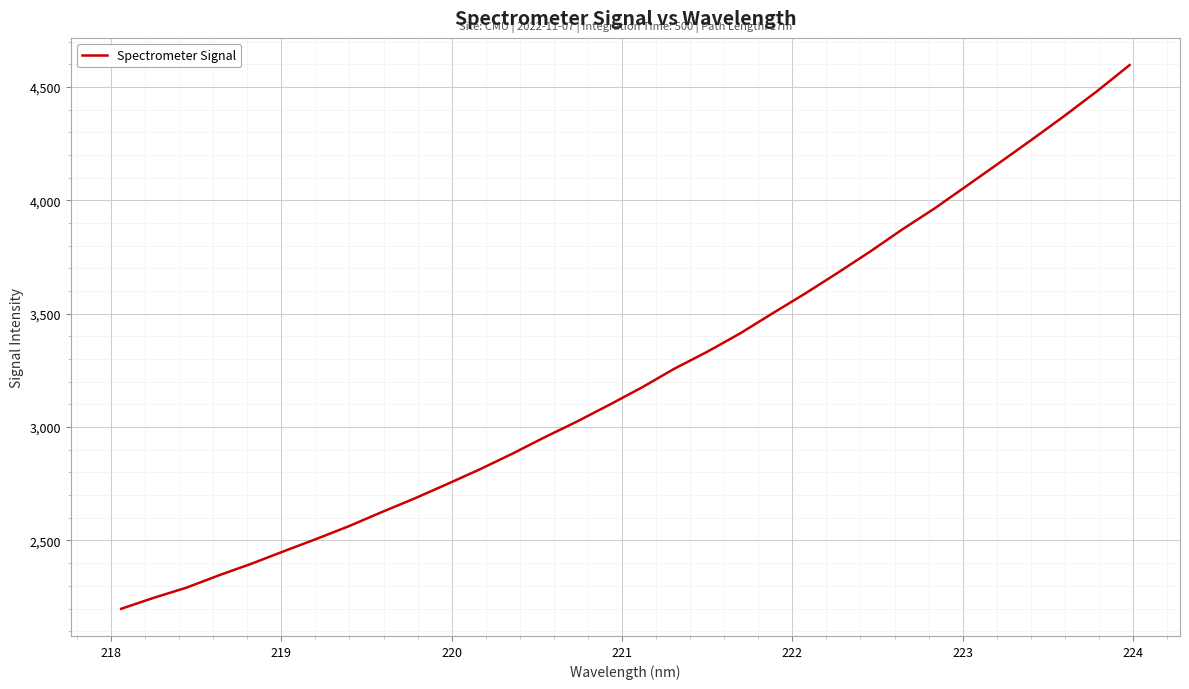

What is the maximum value shown in the chart?

4597.0